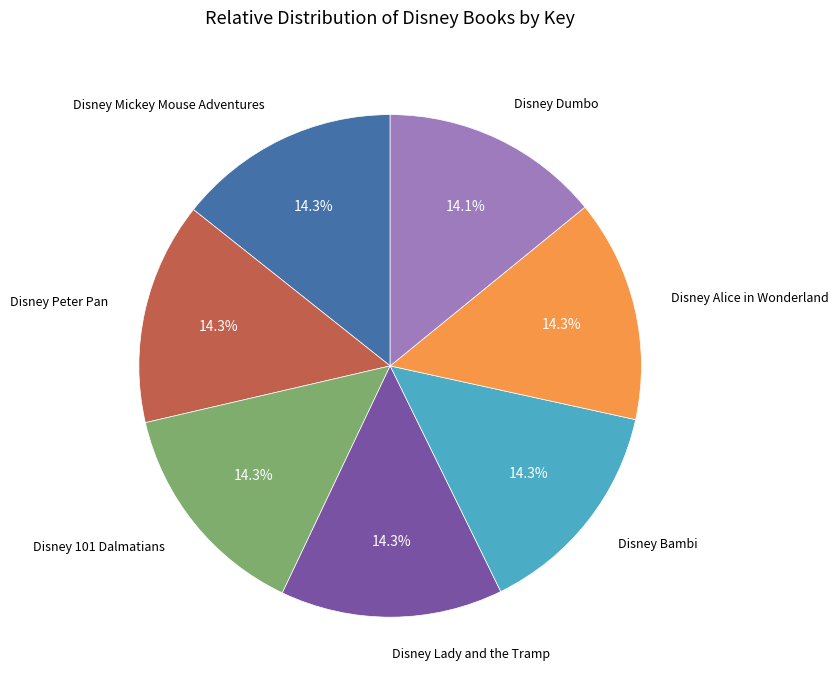

The Disney Dumbo slice represents 14% of the pie. True or false?

True